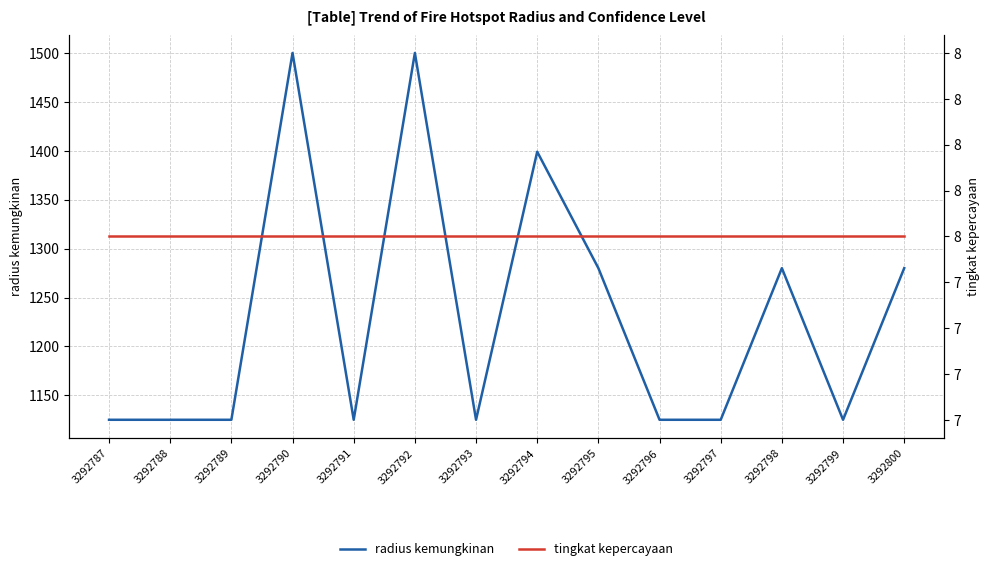

At which label does radius kemungkinan reach its peak?

3292790